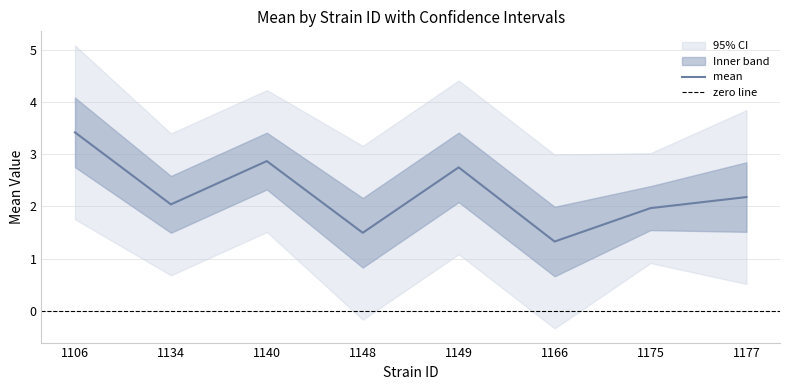

True or false: uppercl has a value of 3.0 at 1166.

True